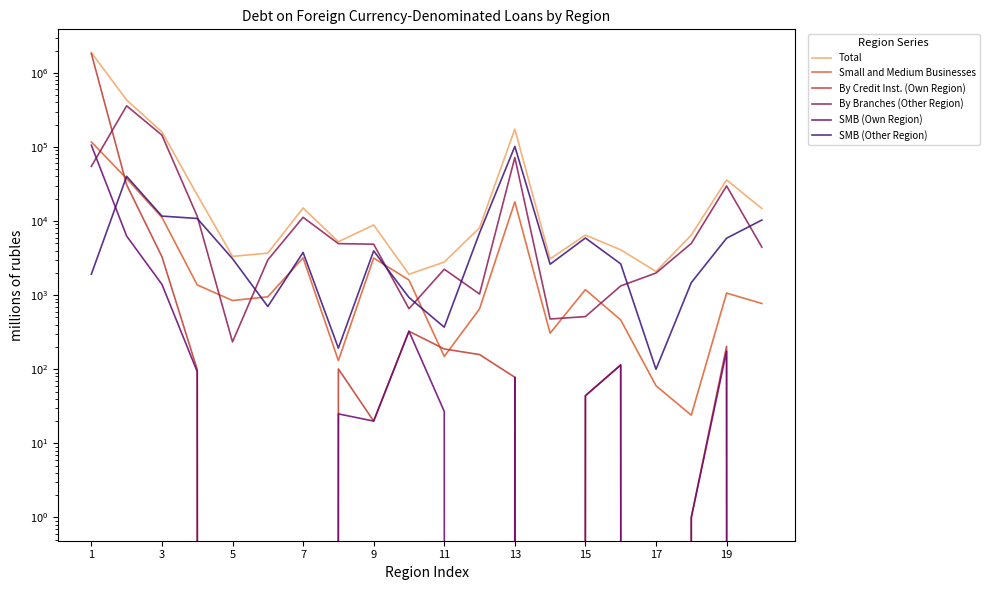

How many values in the SMB (Other Region) series exceed 3774?

9